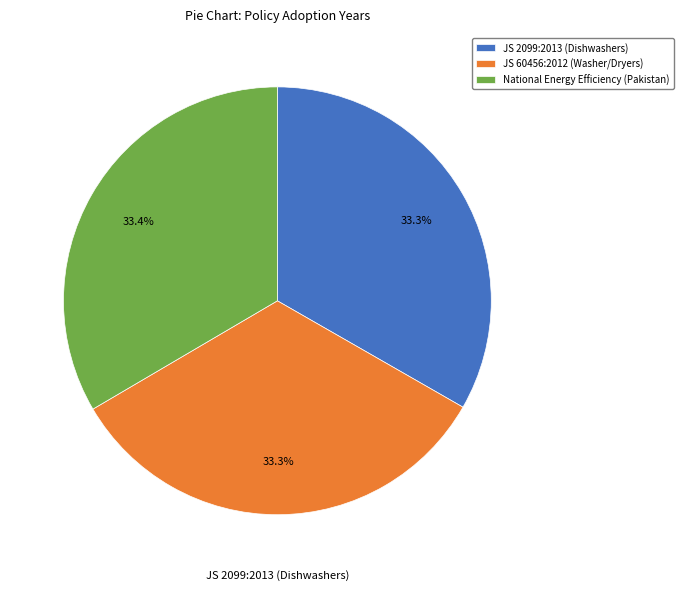

What is the ratio of the value at JS 2099:2013 (Dishwashers) to the value at JS 60456:2012 (Washer/Dryers)?

1.0